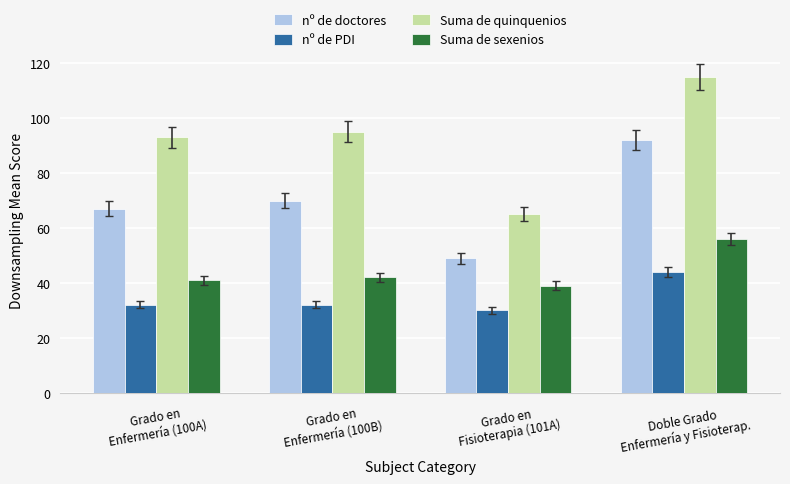

What is the label of the 2nd bar from the left?

Grado en
Enfermería (100B)